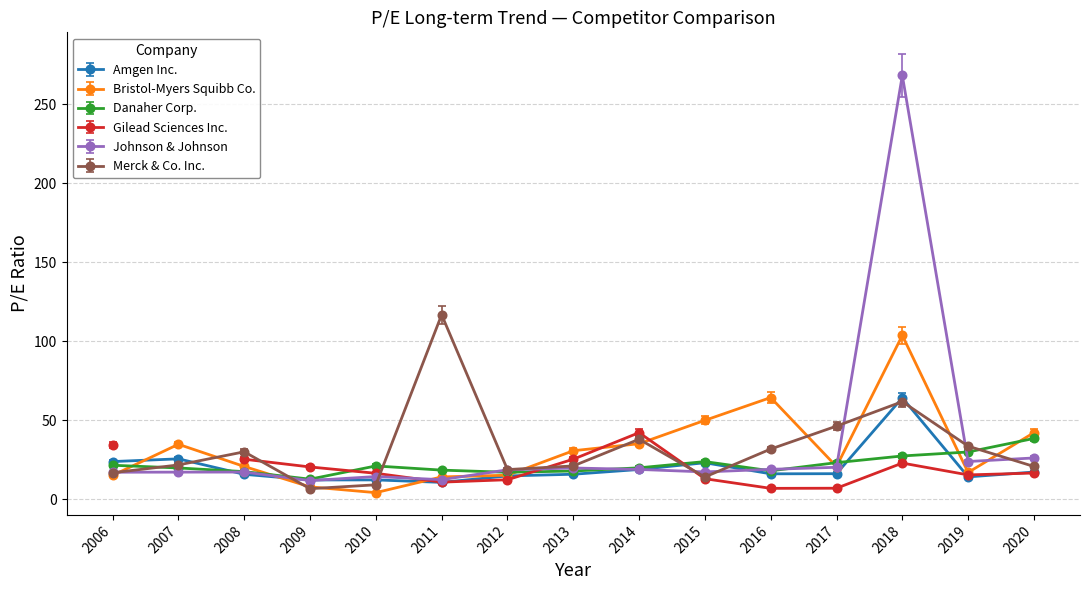

True or false: Bristol-Myers Squibb Co. has a value of 20.6 at 2017.

True